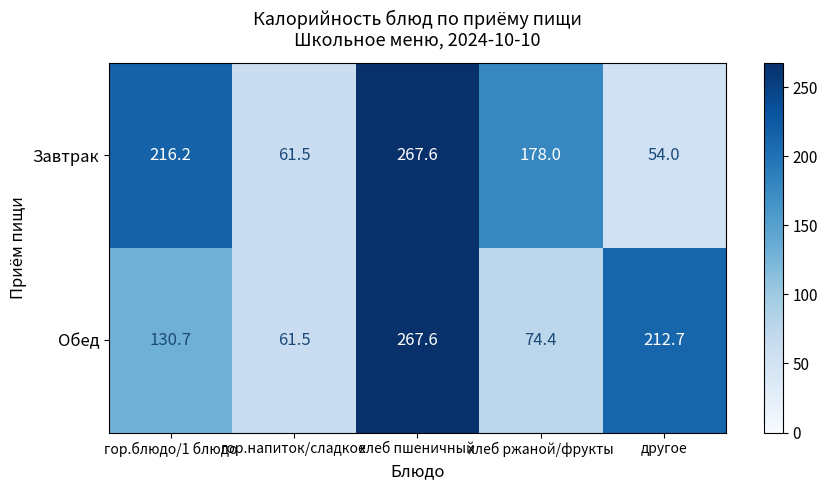

What is the difference between the second highest and minimum values in the Завтрак series?

162.2